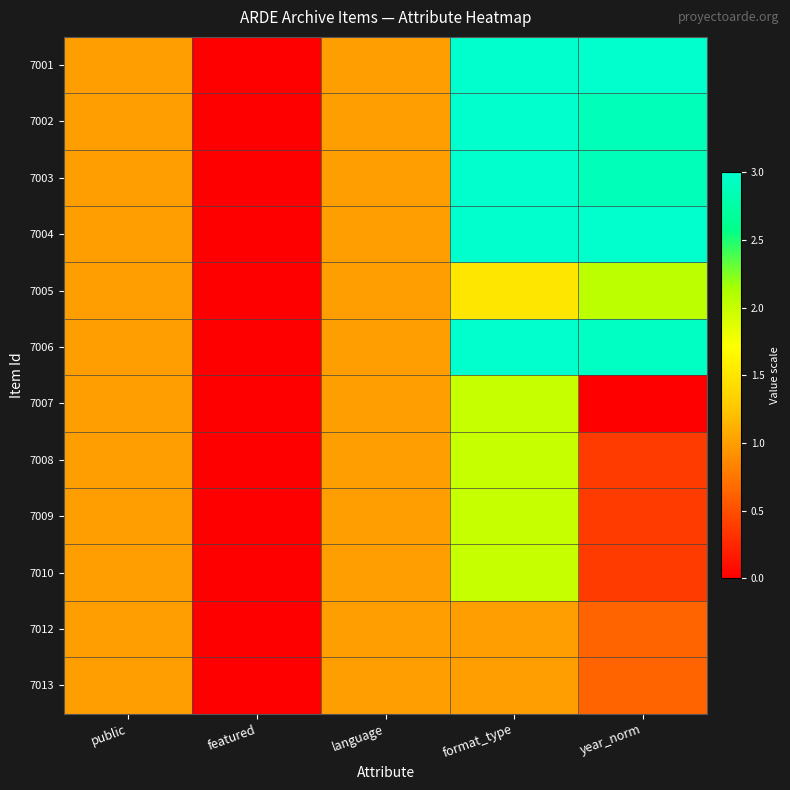

Which series changed the most between format_type and year_norm?

7007